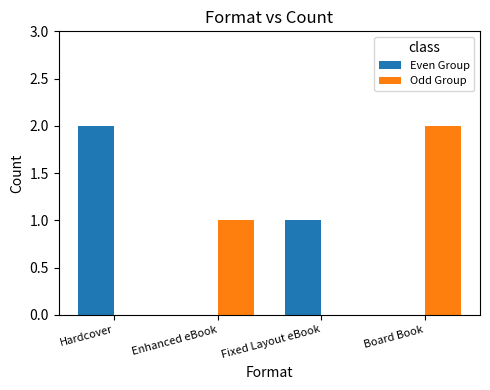

Count the Odd Group values in the range 0 to 2.

4